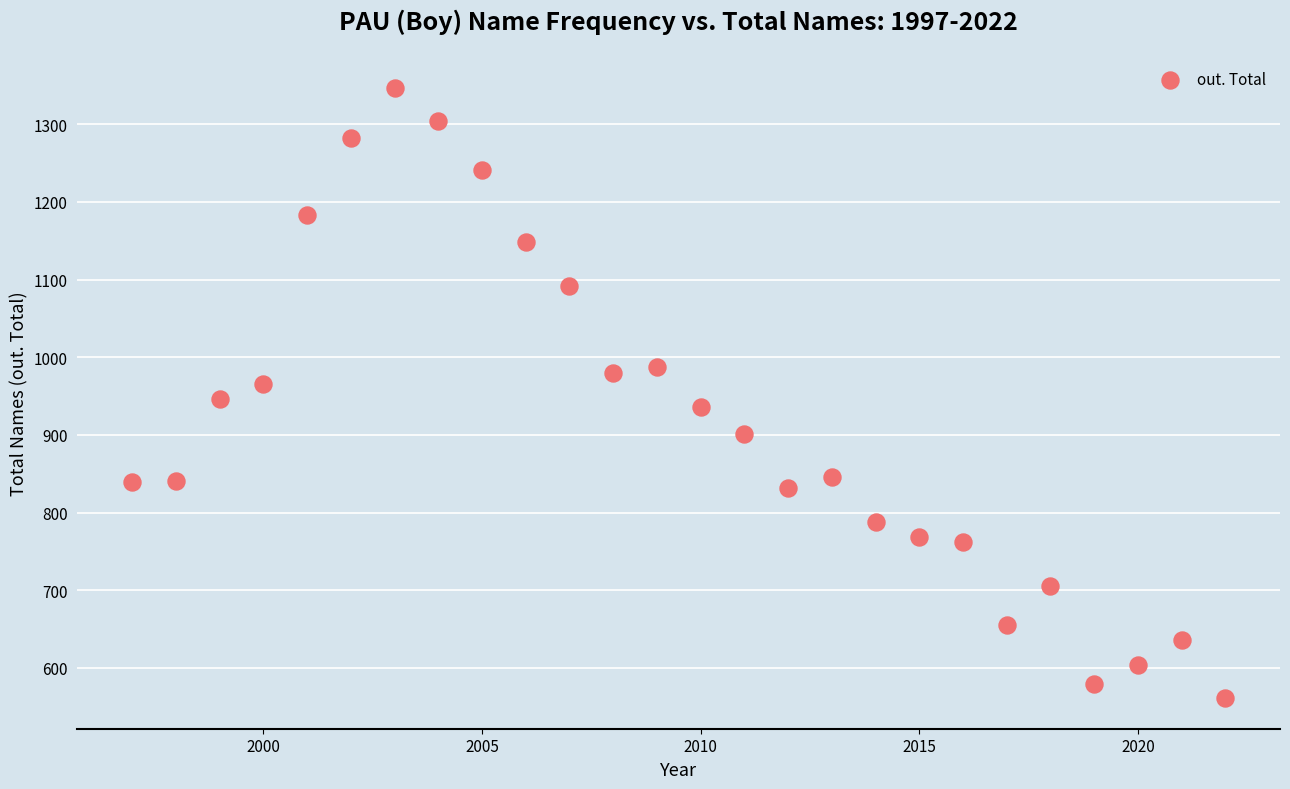

What is the range of Y values (max minus min)?

786